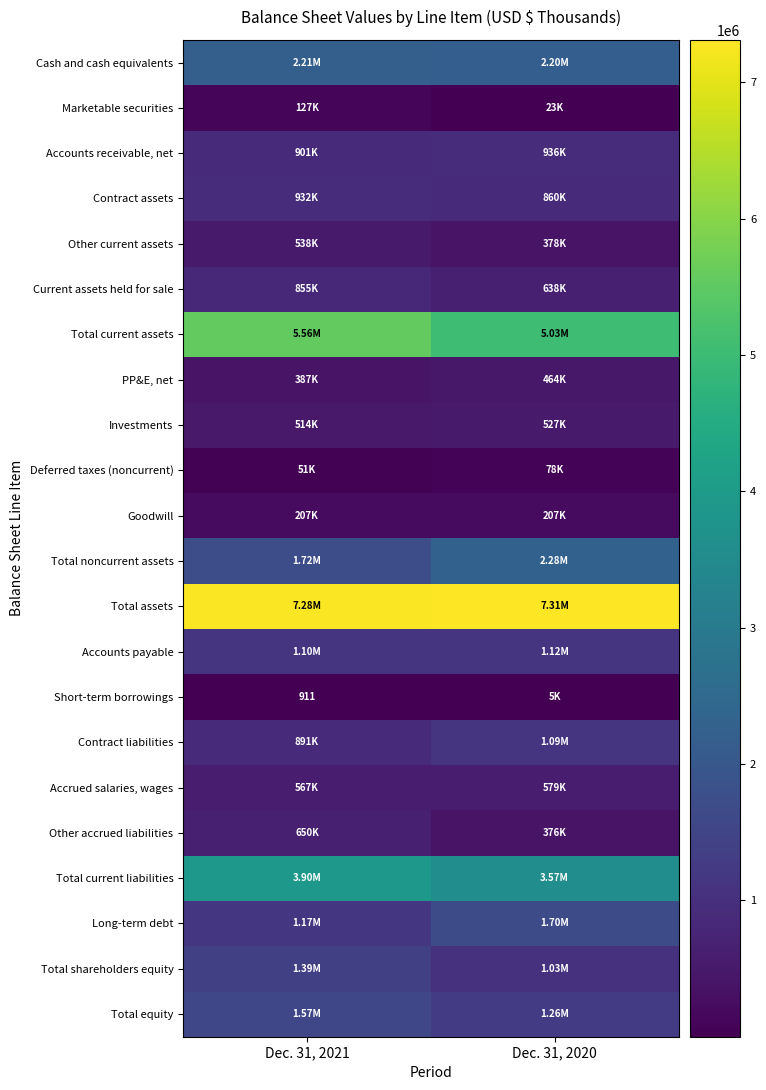

Between Dec. 31, 2021 and Dec. 31, 2020, which series saw the biggest shift?

Total noncurrent assets